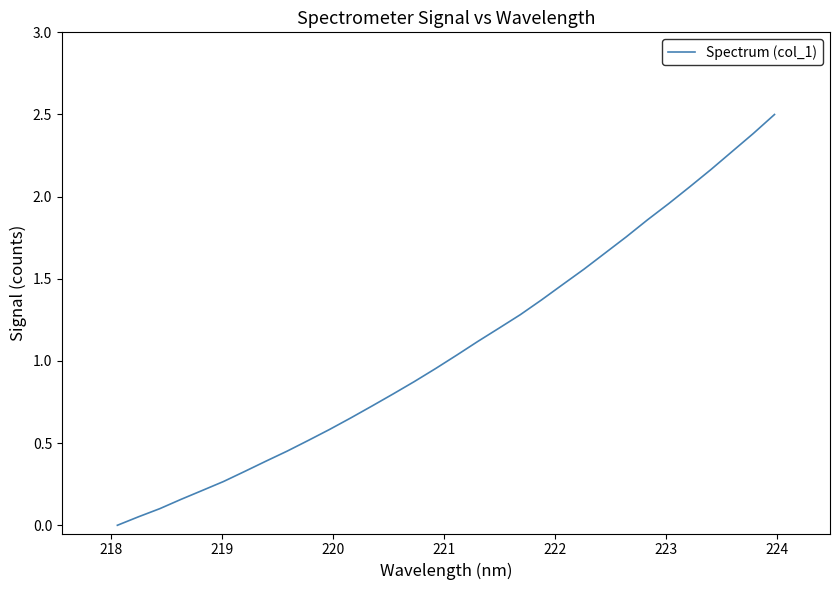

What is the greatest value displayed?

2.5